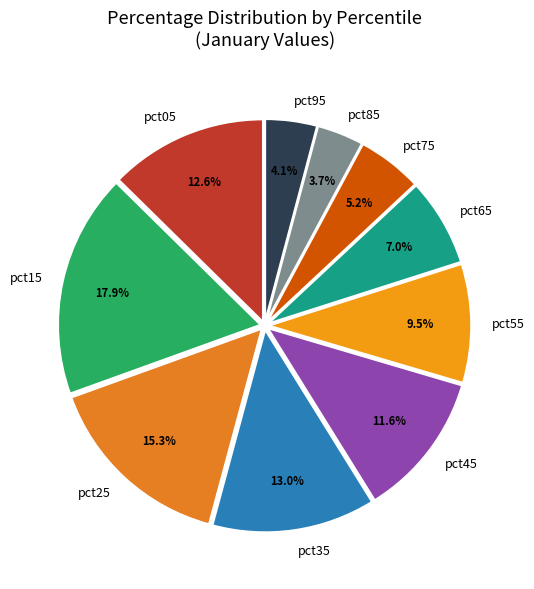

Is it true that pct45 is 1% of the pie?

False